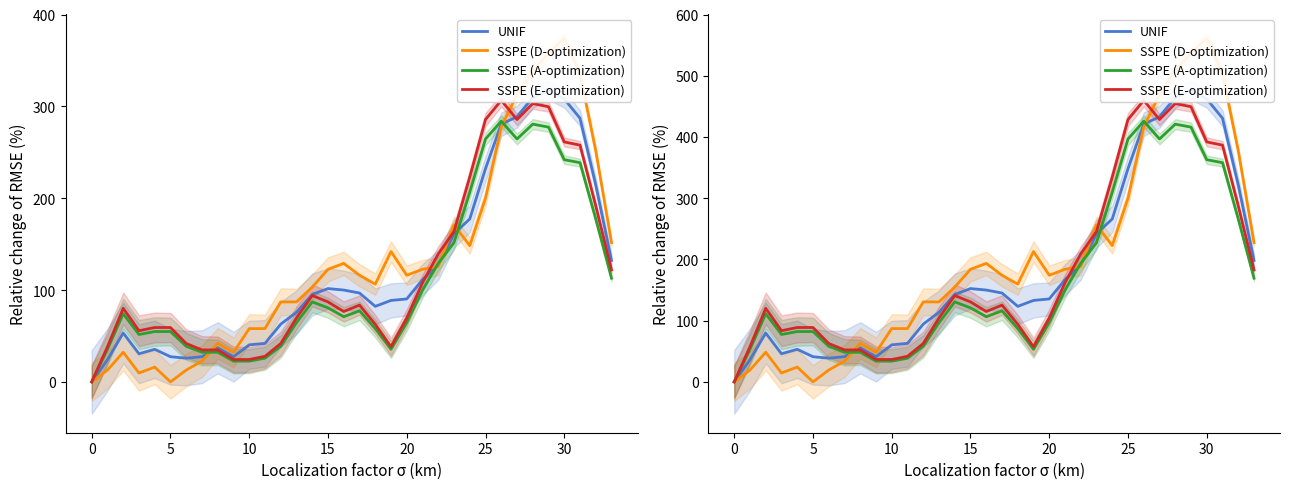

What is the total value across all series at 13?

445.6